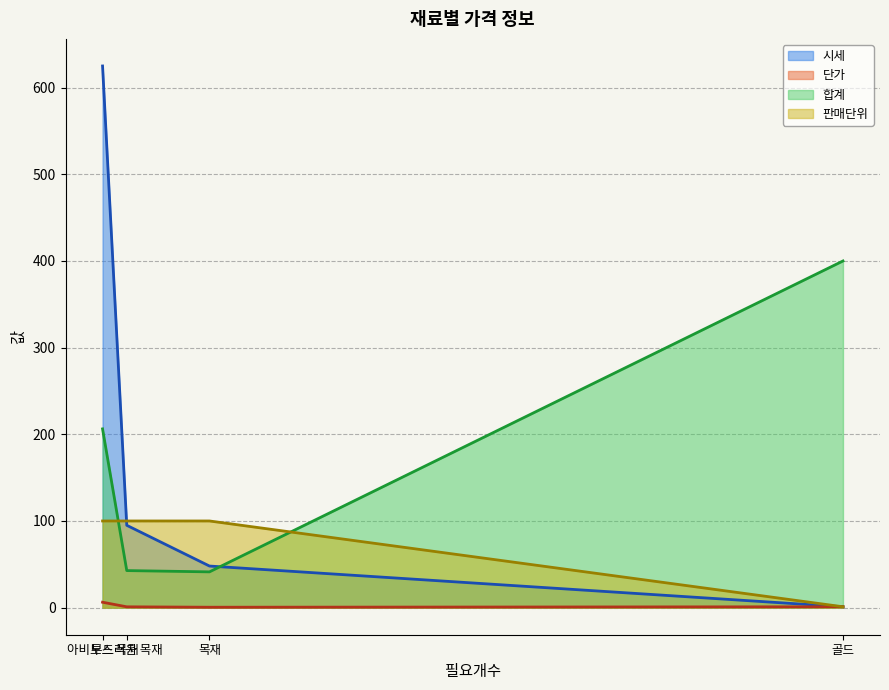

How many categories are shown in the chart?

4